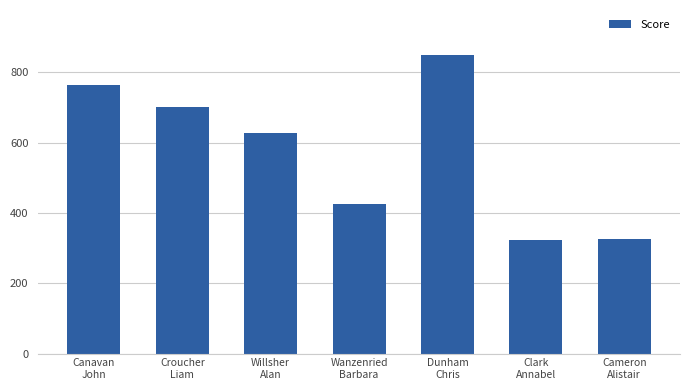

What is the difference between the values at Willsher
Alan and Cameron
Alistair?

300